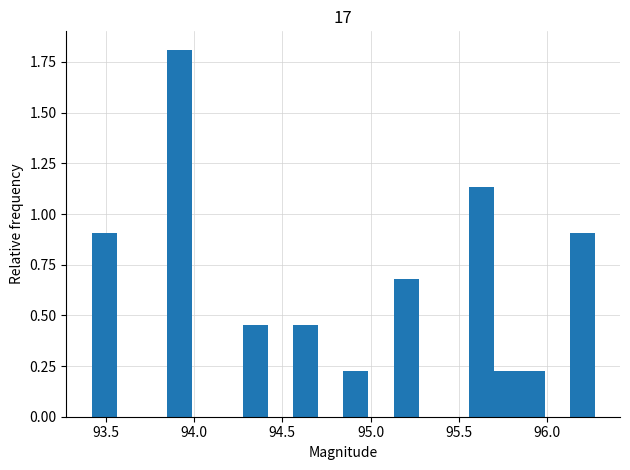

Around what value on the x-axis is the tallest bar? Give the approximate position of its centre, as read against the axis.

93.90